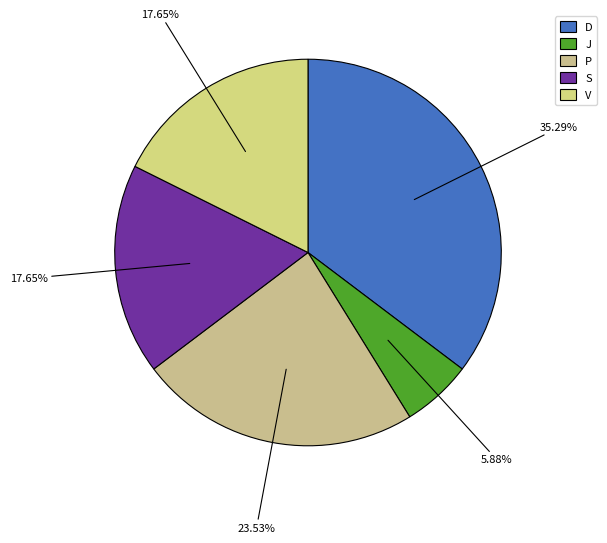

How many segments does this pie chart have?

5